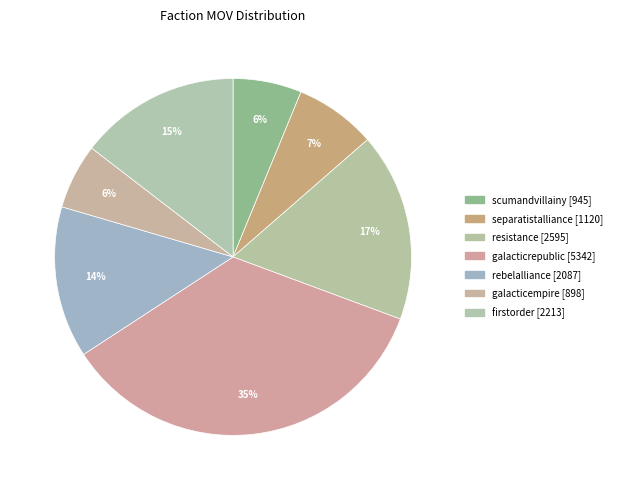

How many segments does this pie chart have?

7